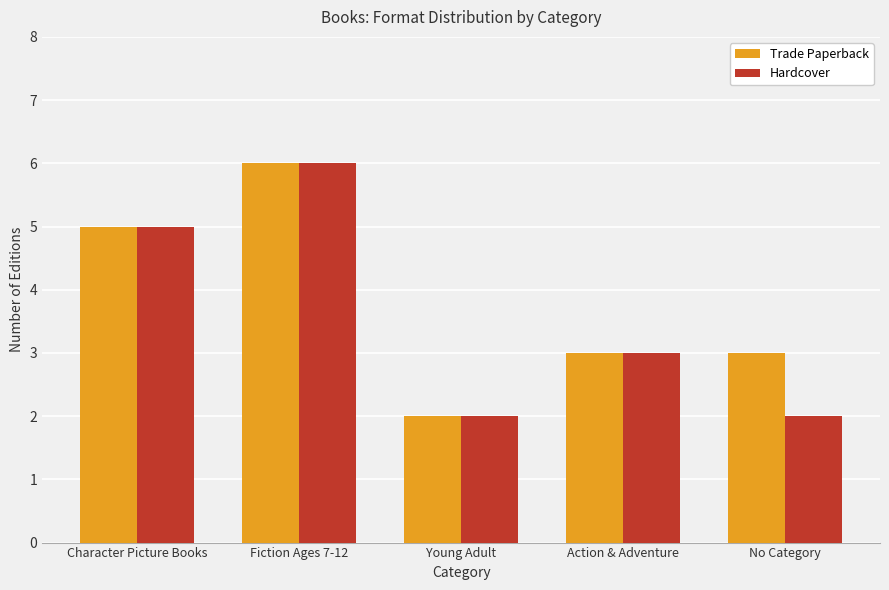

Which series changed the most between Action & Adventure and No Category?

Hardcover